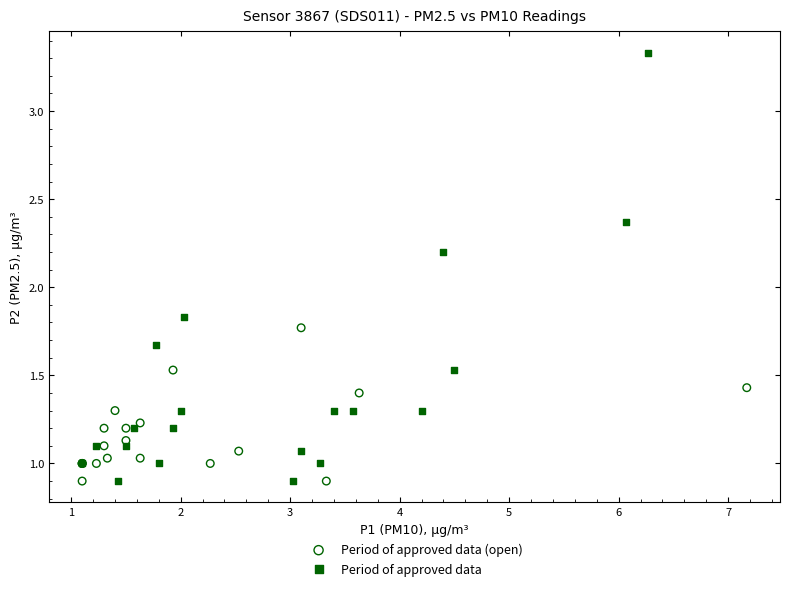

What are all the series names shown in the legend?

Period of approved data (open), Period of approved data